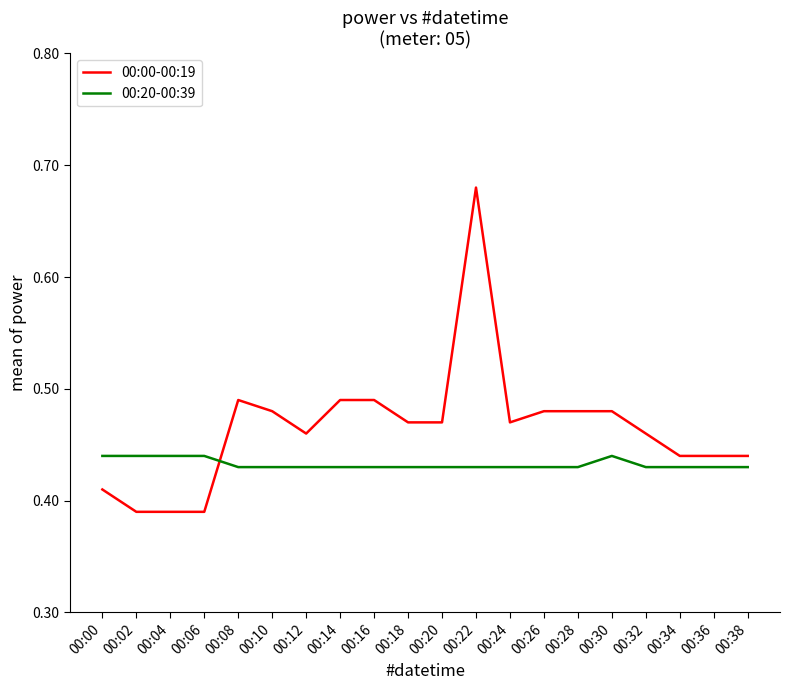

Which series has the largest range (max minus min)?

00:00-00:19